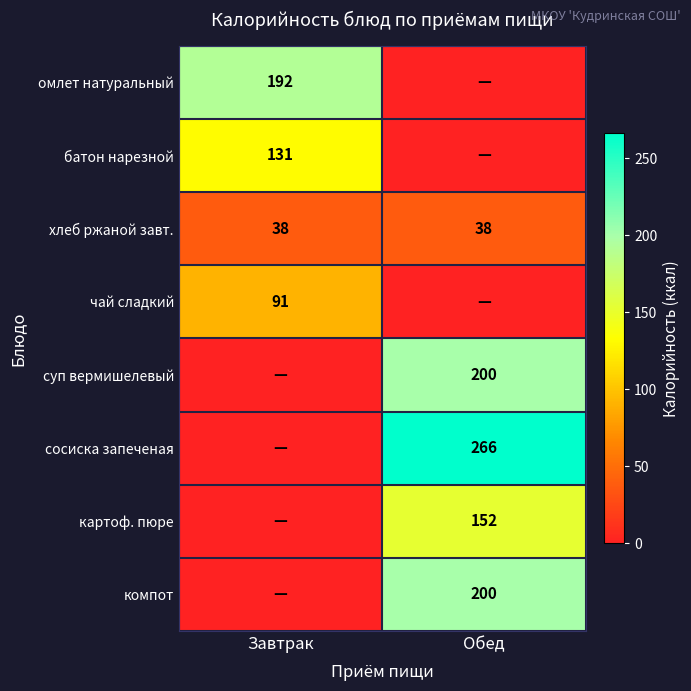

What is the sum of all хлеб ржаной завт. values?

76